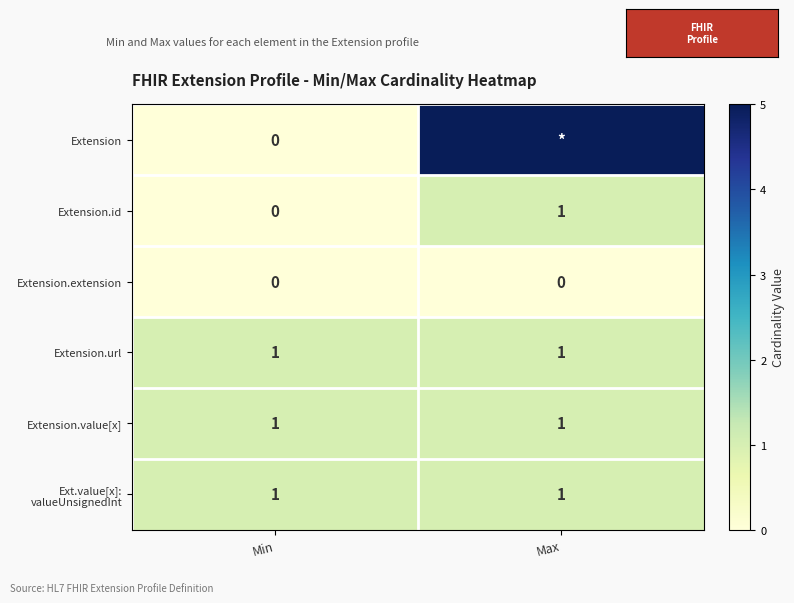

Which category has the highest value in the Extension.id series?

Max